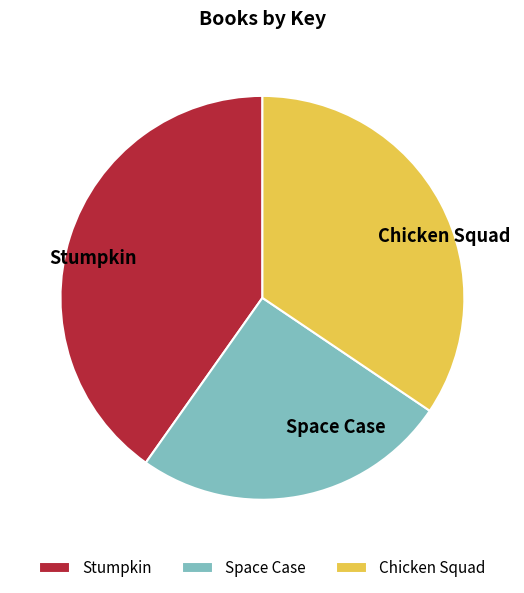

Is the sum of Chicken Squad and Space Case greater than half?

Yes